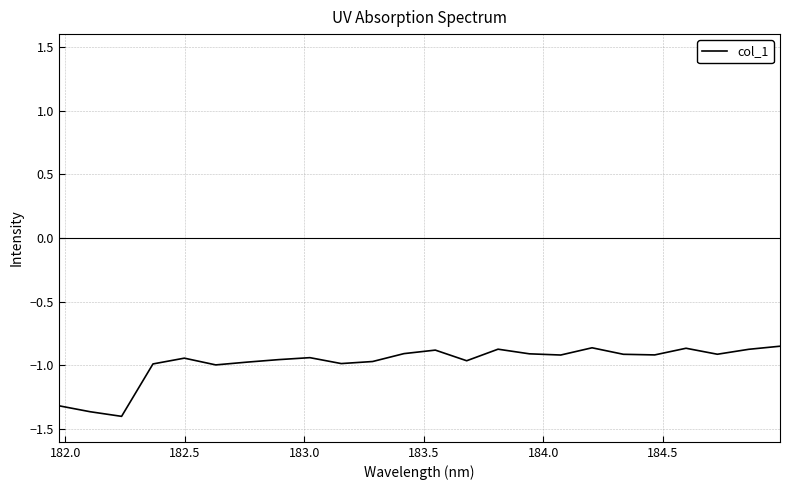

What is the sum of all values?

-23.5